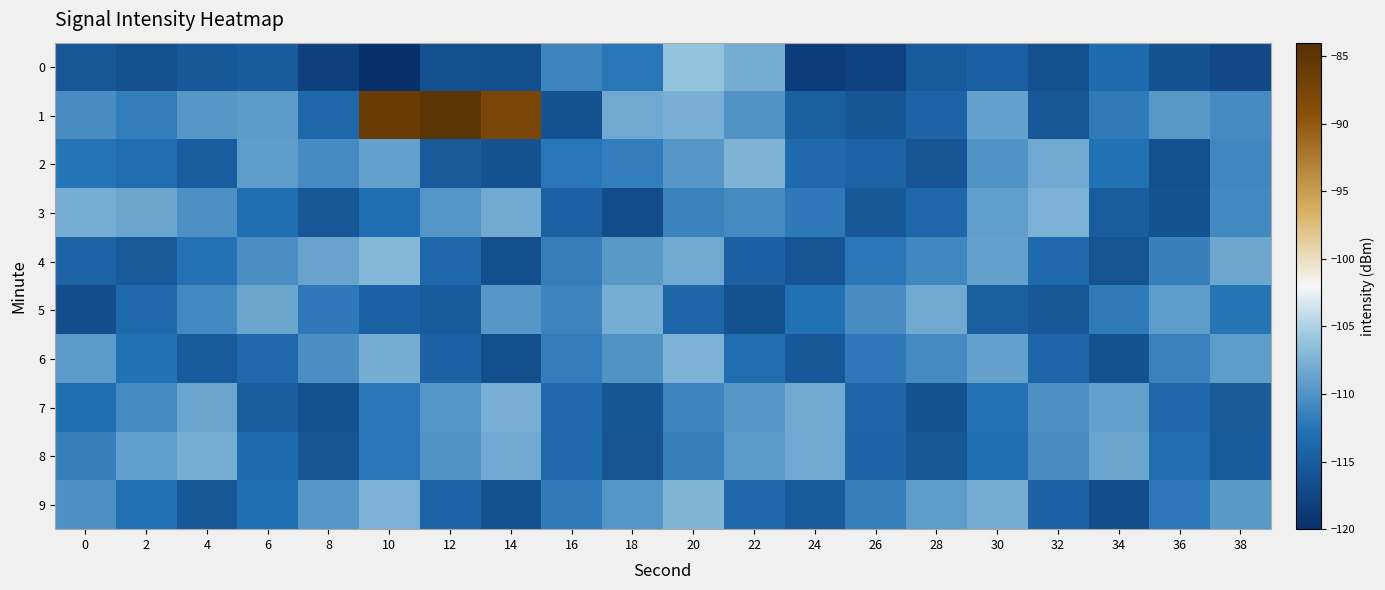

Between 28 and 12, which is larger?

28